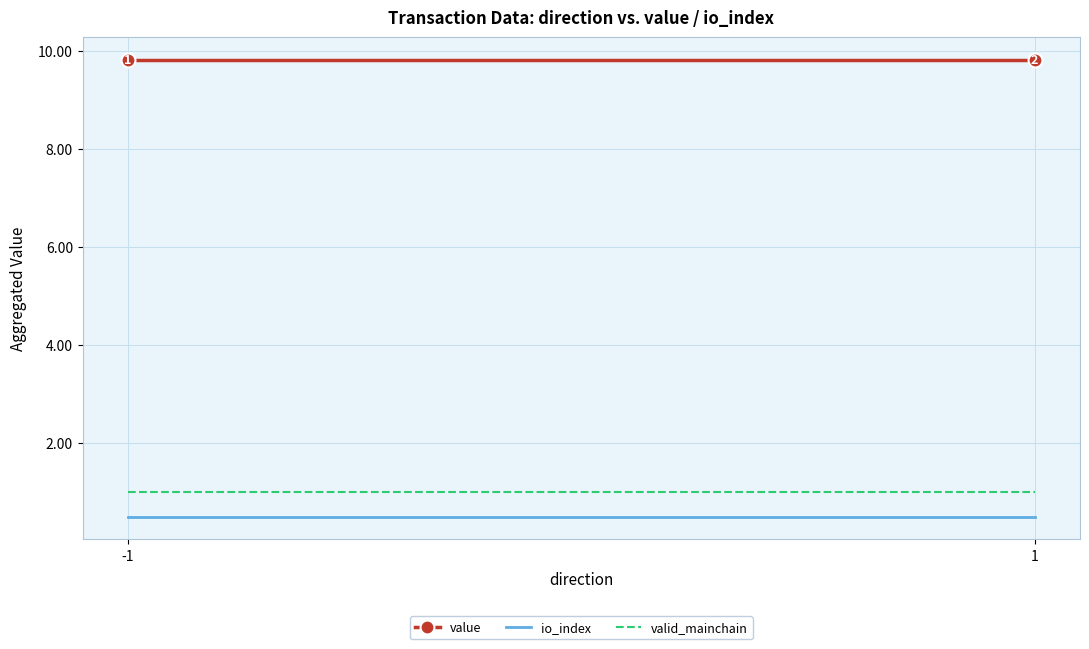

Which series has the largest total across all categories?

value